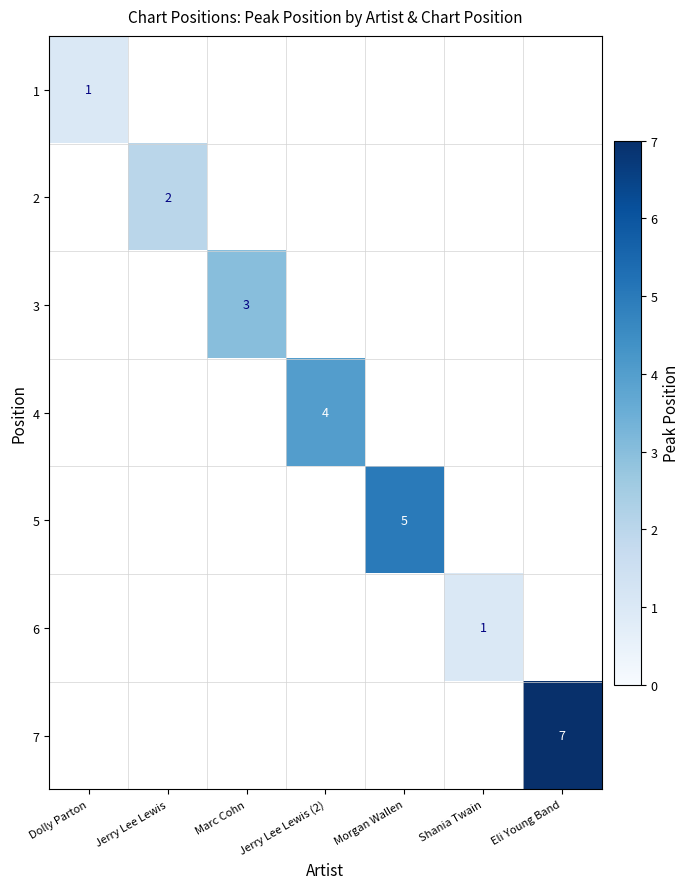

The 6 series shows 0 at Shania Twain. True or false?

False